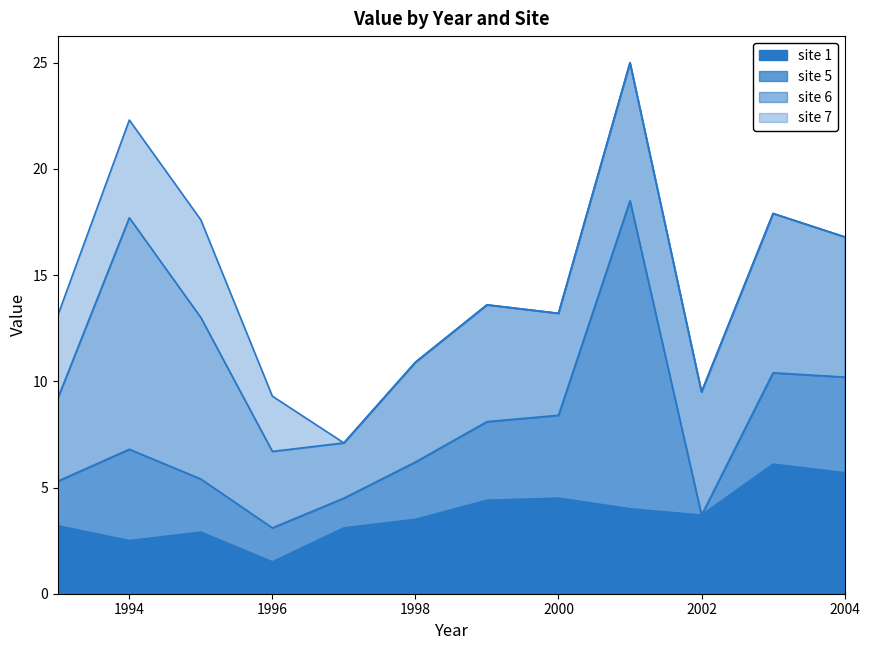

What is the sum of all site_6 values?

70.0